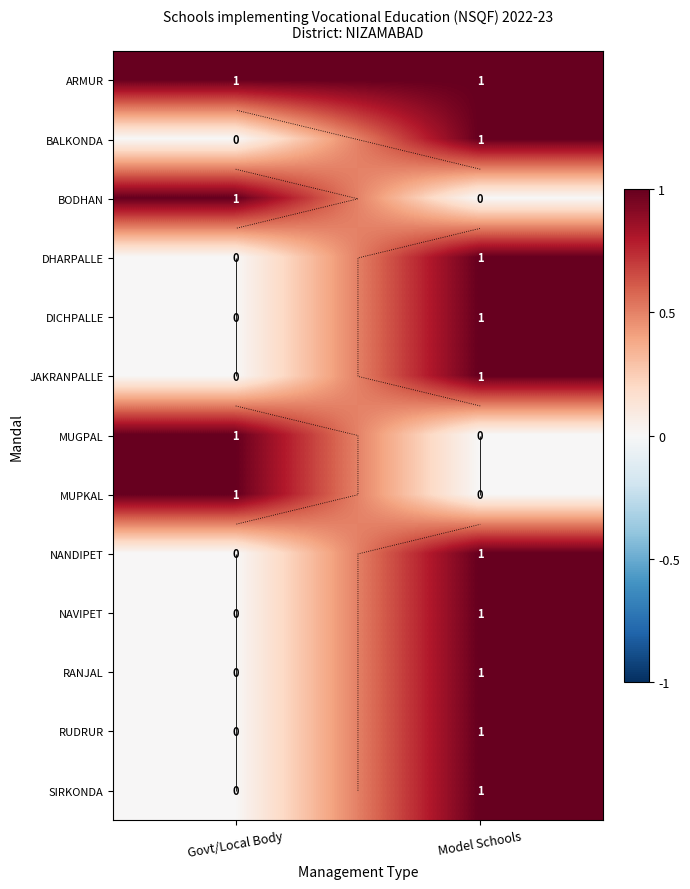

Which series has the largest total across all categories?

row_0